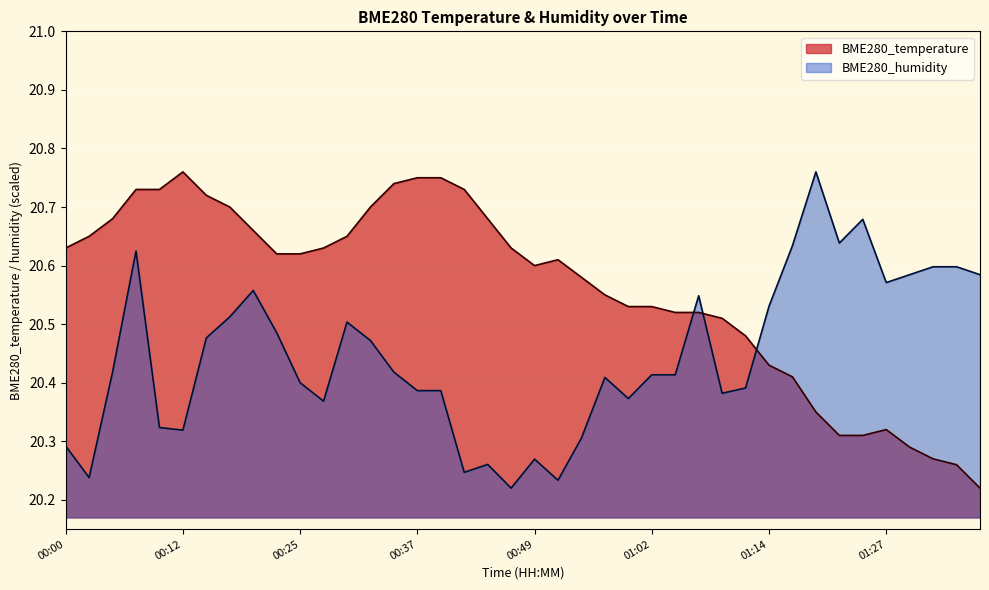

What are all the series names shown in the legend?

BME280_temperature, BME280_humidity